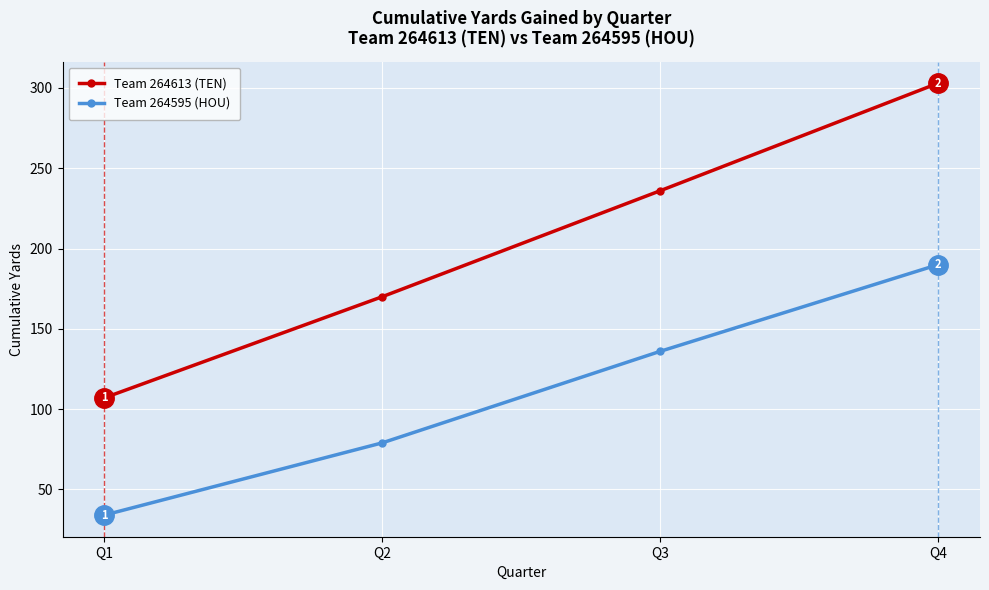

How many series are shown in this chart?

2